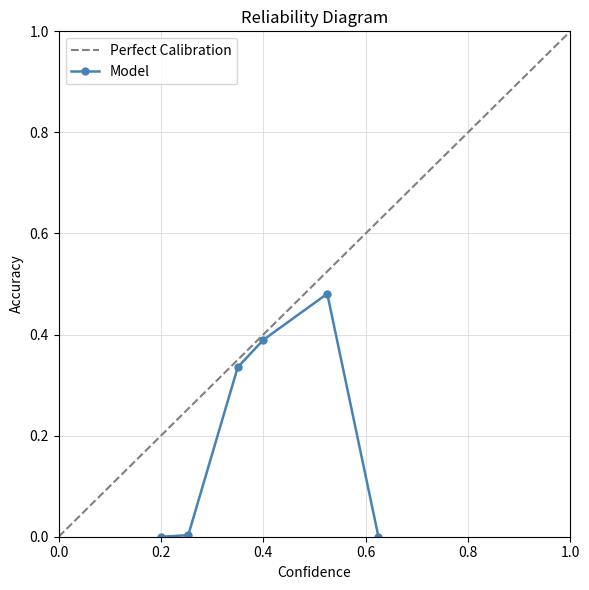

The Perfect Calibration series shows 1.0 at 1.0. True or false?

True